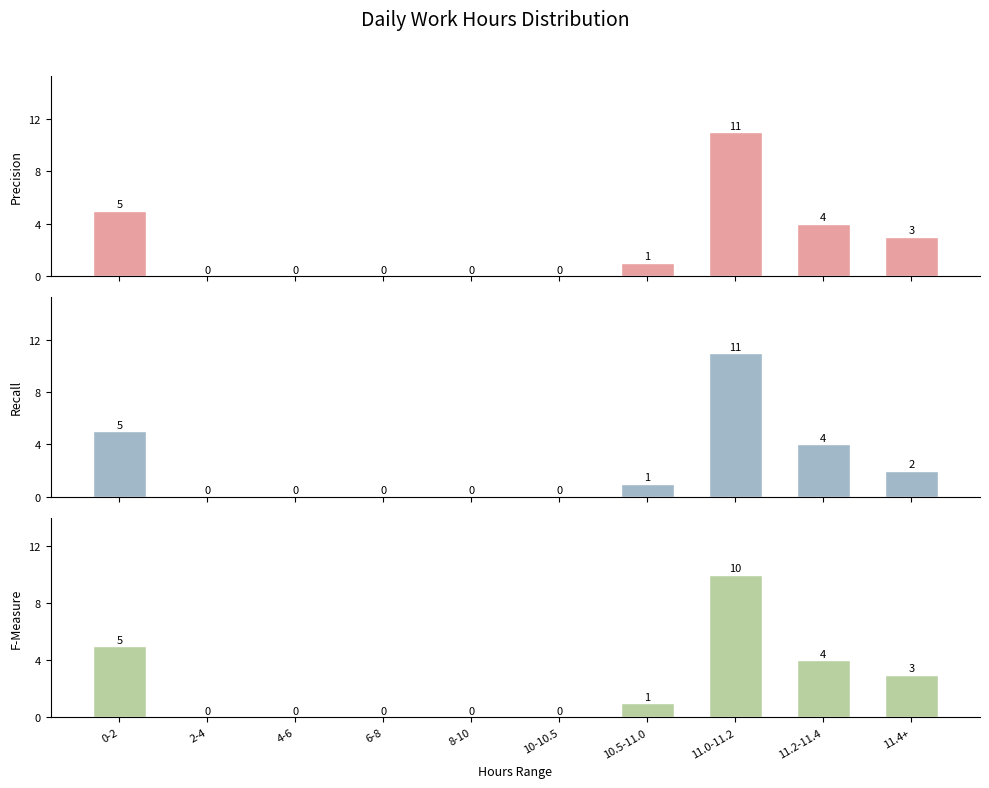

How many positive values does the Recall series have?

5